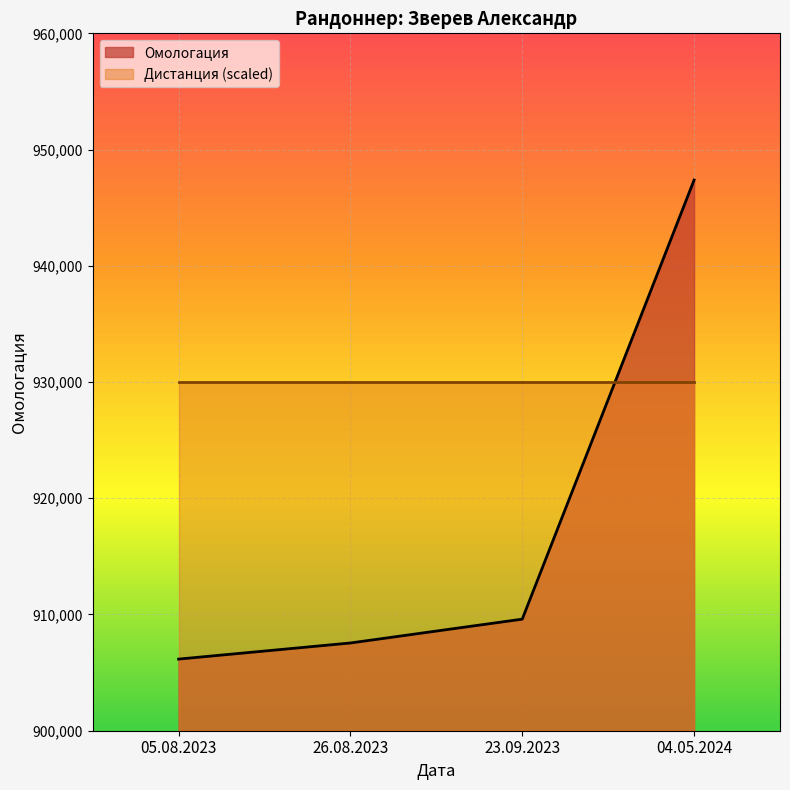

How many series are shown in this chart?

2